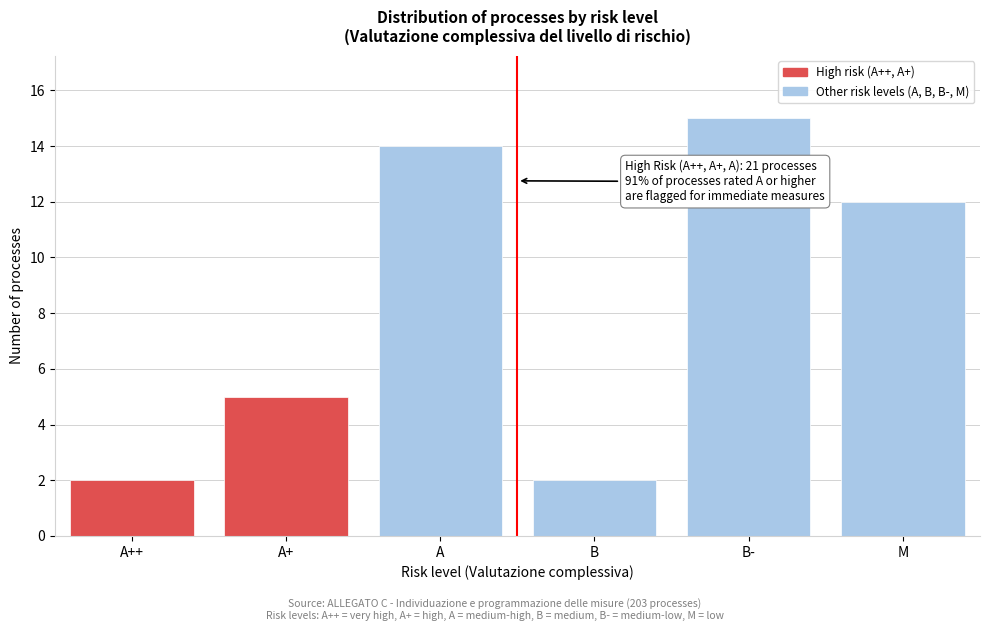

Reading left to right, extract all data points from this chart.

2	5	14	2	15	12